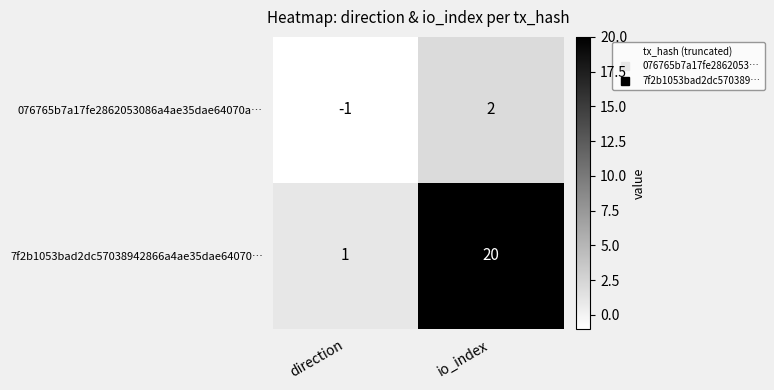

What is the difference between the maximum and minimum values in the 076765b7a17fe2862053086a4ae35dae64070a… series?

3